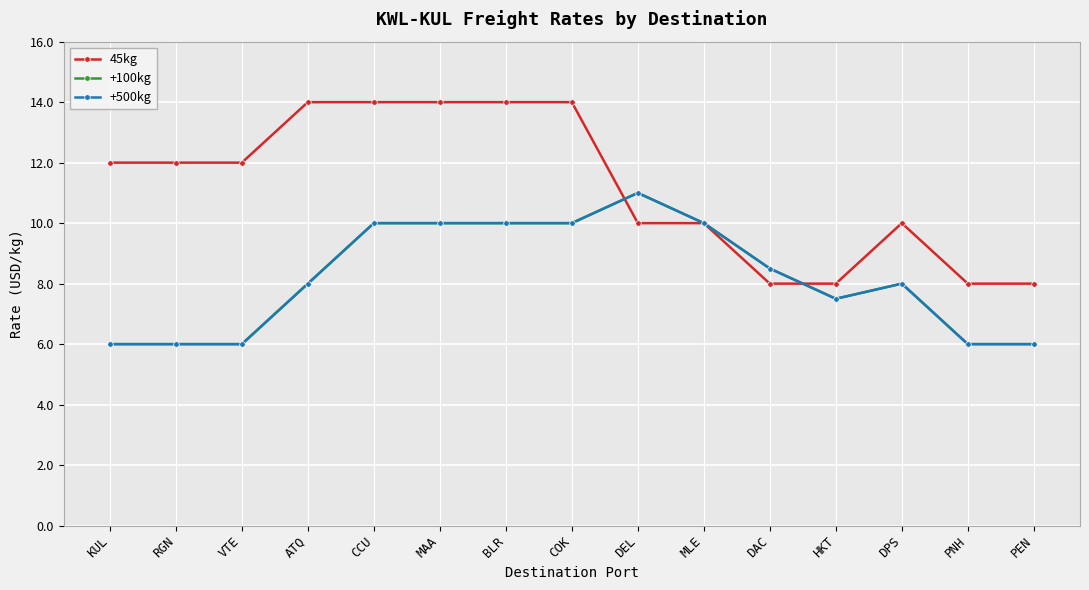

Is this an area chart (filled region under the line)?

No